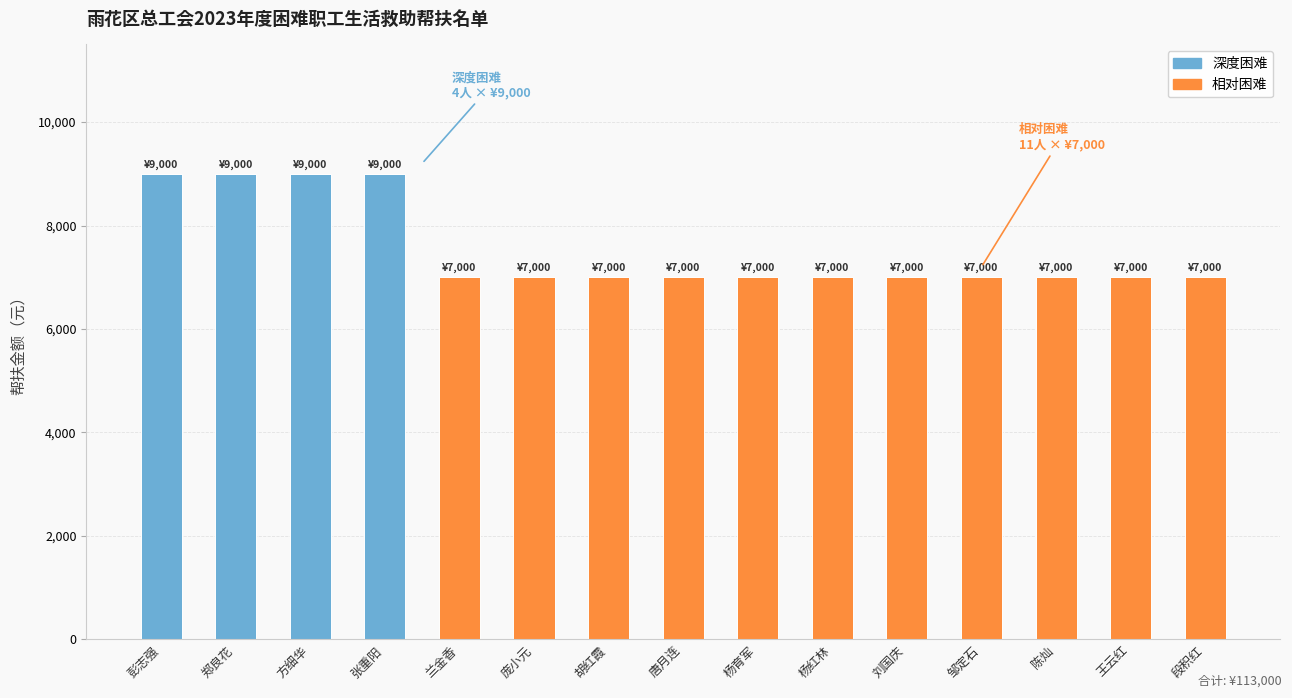

What are all the series names shown in the legend?

深度困难, 相对困难